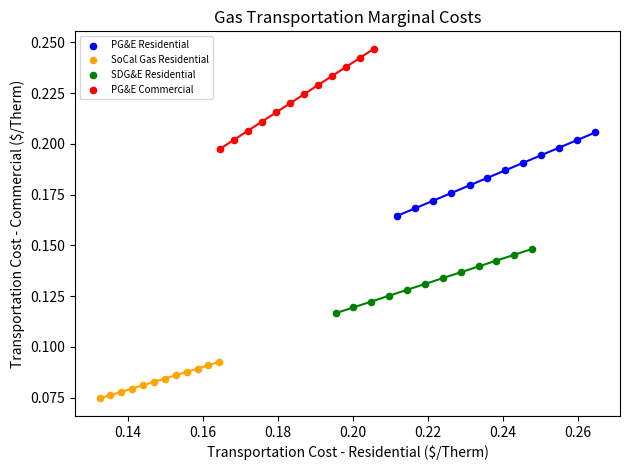

Which series has the largest Y range (max minus min)?

PG&E Commercial